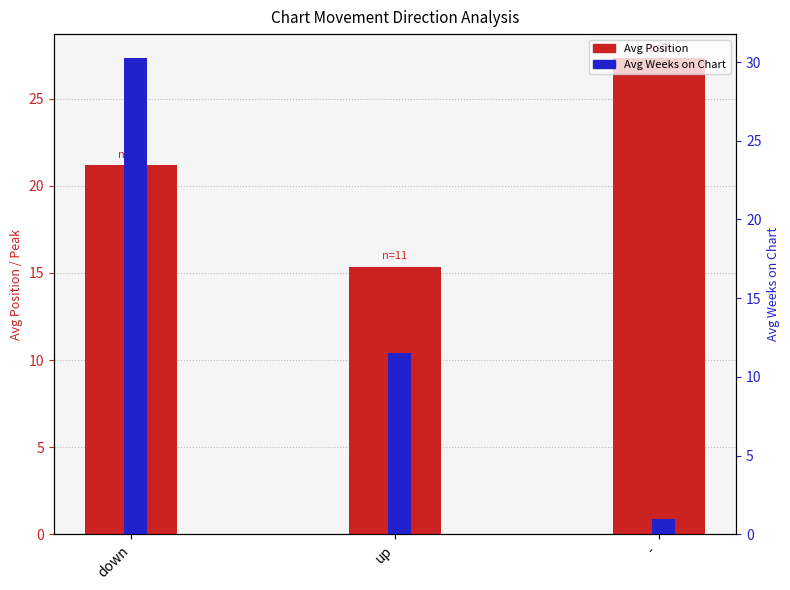

List the labels in order of Avg Weeks on Chart value, smallest first.

-, up, down